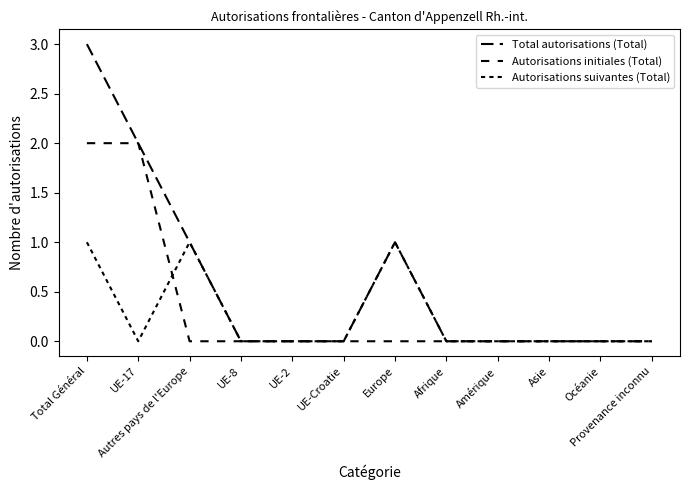

Reading left to right, what are all the values shown in this chart?

Total autorisations (Total): Total Général=3	UE-17=2	Autres pays de l'Europe=1	UE-8=0	UE-2=0	UE-Croatie=0	Europe=1	Afrique=0	Amérique=0	Asie=0	Océanie=0	Provenance inconnu=0
Autorisations initiales (Total): Total Général=2	UE-17=2	Autres pays de l'Europe=0	UE-8=0	UE-2=0	UE-Croatie=0	Europe=0	Afrique=0	Amérique=0	Asie=0	Océanie=0	Provenance inconnu=0
Autorisations suivantes (Total): Total Général=1	UE-17=0	Autres pays de l'Europe=1	UE-8=0	UE-2=0	UE-Croatie=0	Europe=1	Afrique=0	Amérique=0	Asie=0	Océanie=0	Provenance inconnu=0